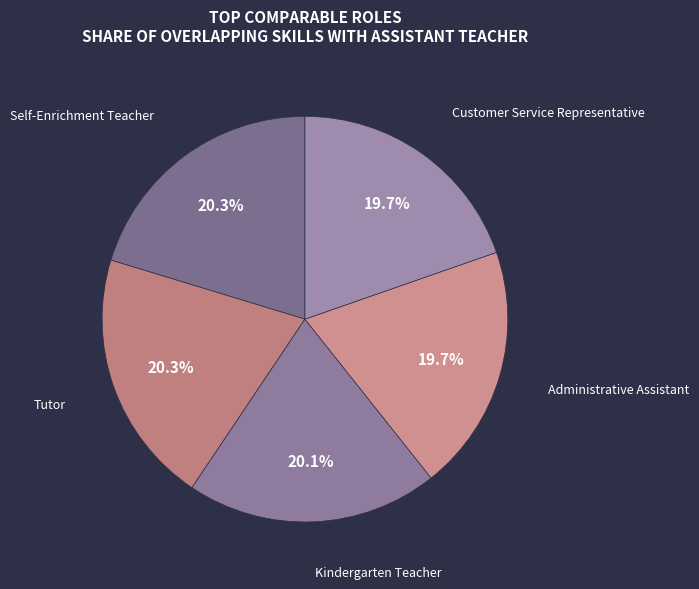

To the nearest percent, what is the difference between the largest and smallest slice percentages?

1%